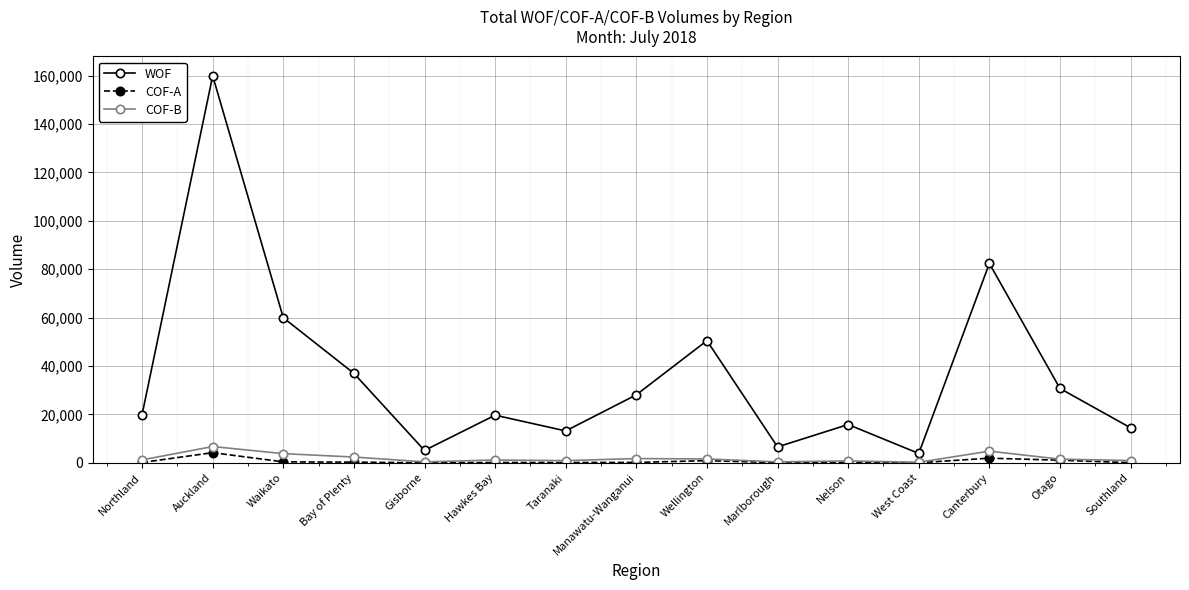

What is the sum of all WOF values?

547357